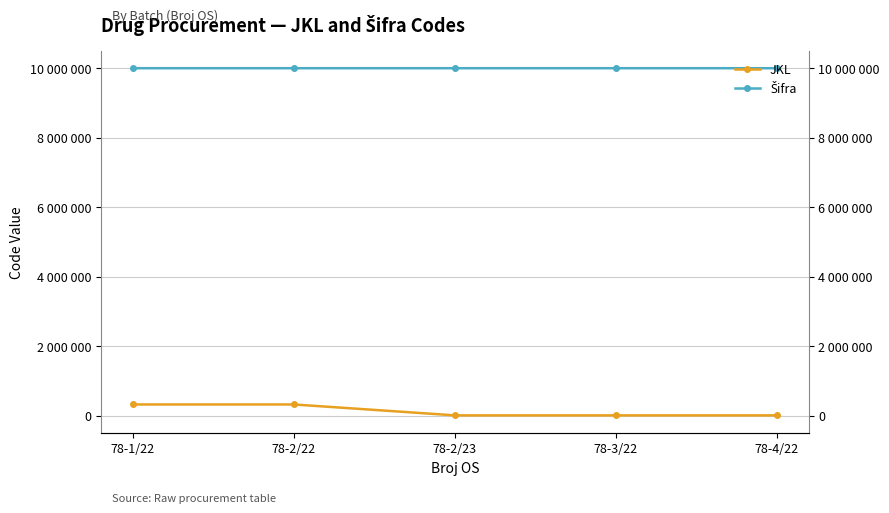

True or false: JKL has a value of 223731 at 78-1/22.

False